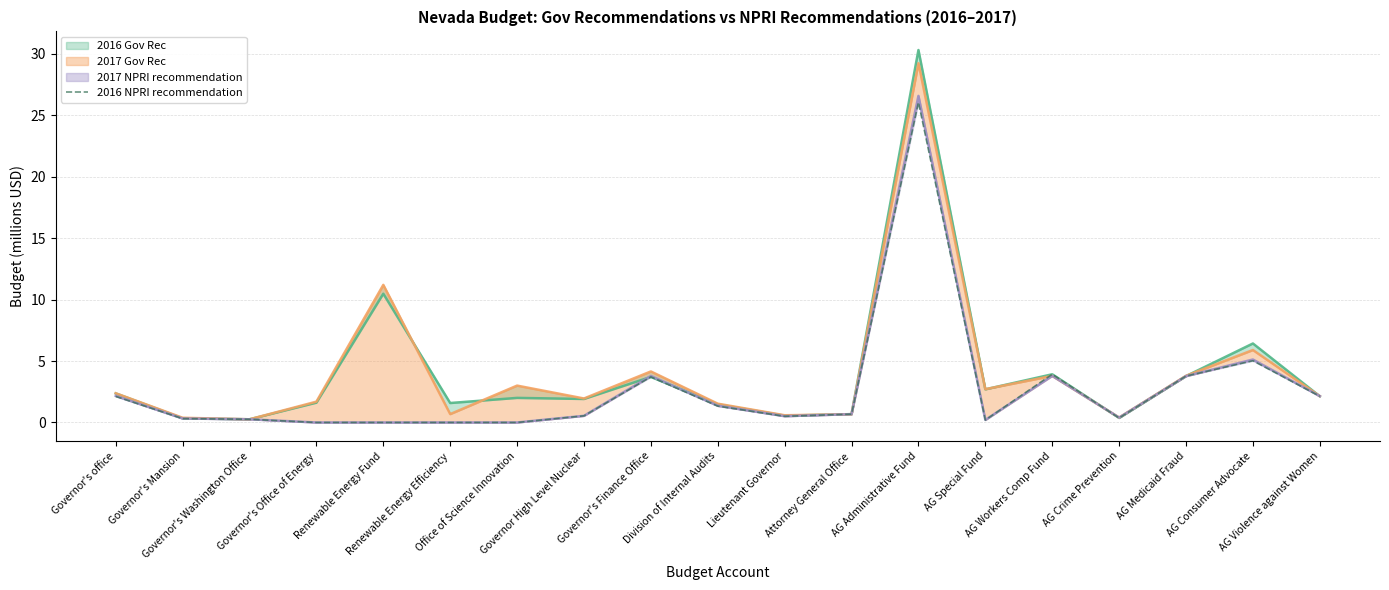

The chart shows a value of 0.0 at Renewable Energy Efficiency. True or false?

True